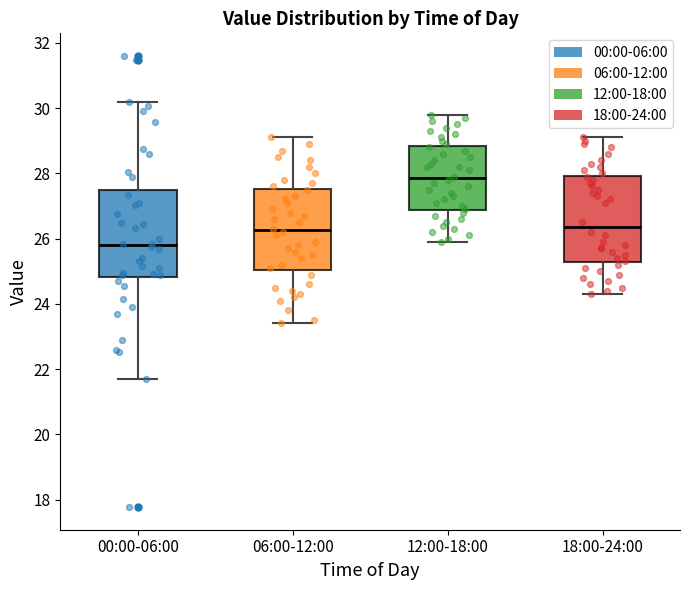

Reading left to right, transcribe this box plot: for each box, give where its median line is, the range the box spans, and where its two whiskers end, as read against the y-axis. The values are not printed on the chart, so give them approximately, as read against the axis.

00:00-06:00: median 25.8, box 24.8 to 27.4, whiskers 21.8 to 30.2
06:00-12:00: median 26.2, box 25.0 to 27.6, whiskers 23.4 to 29.2
12:00-18:00: median 27.8, box 26.8 to 28.8, whiskers 26.0 to 29.8
18:00-24:00: median 26.4, box 25.2 to 28.0, whiskers 24.4 to 29.2